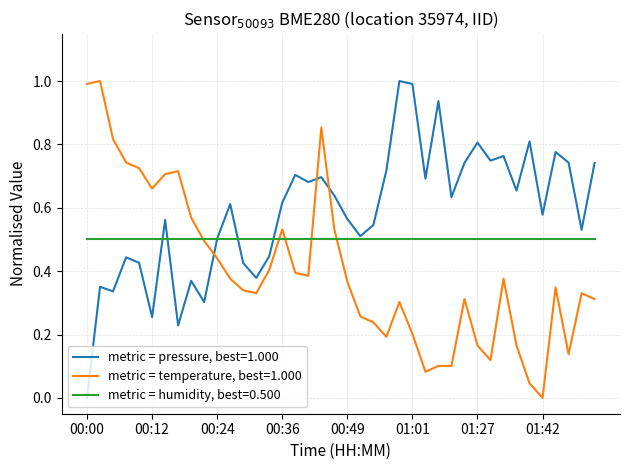

Rank the series by their average value, from highest to lowest.

metric = pressure, best=1.000, metric = humidity, best=0.500, metric = temperature, best=1.000